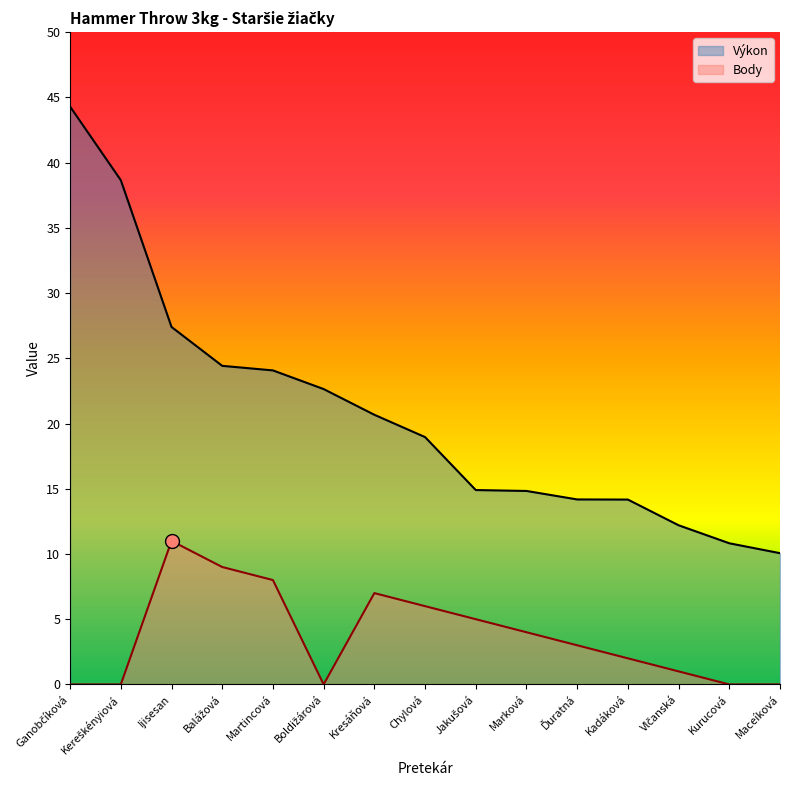

Which series changed the most between Ganobčíková and Kereškényiová?

Výkon